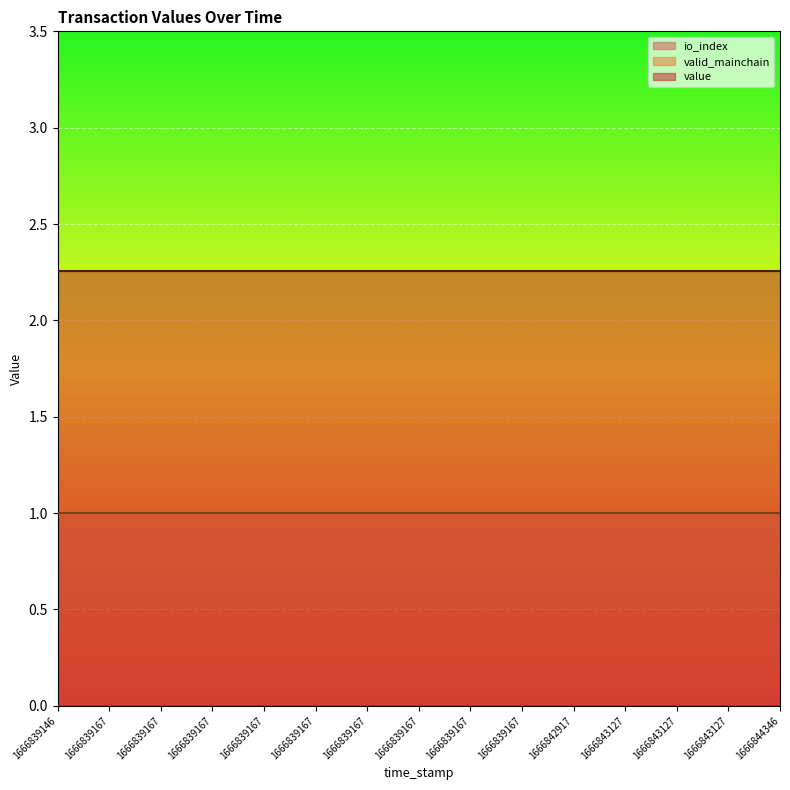

Which series changed the most between 1666839167 and 1666843127?

io_index